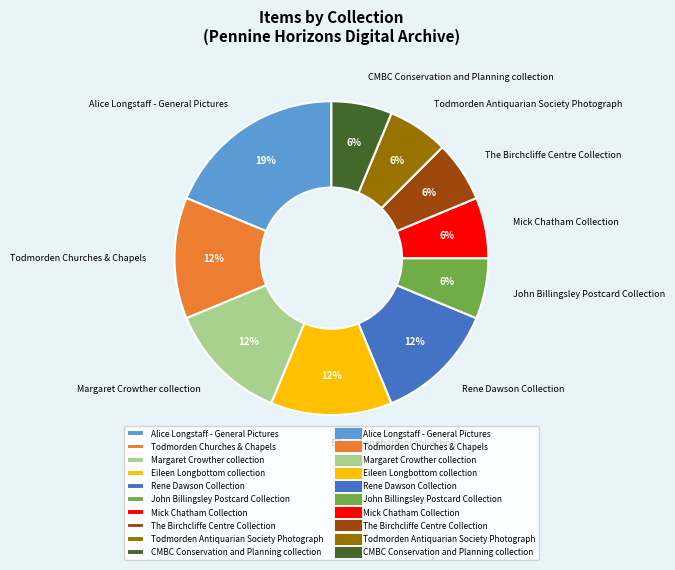

What percentage is the Mick Chatham Collection slice, to the nearest percent?

6%